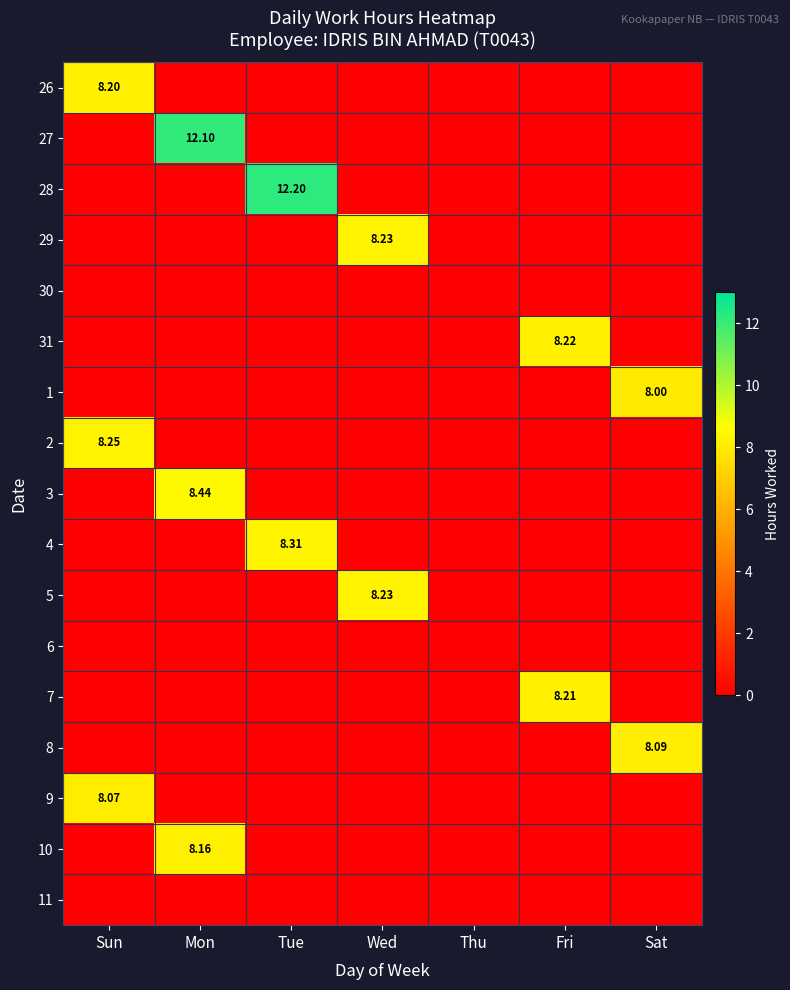

True or false: 28 has a value of -5.8 at Sun.

False